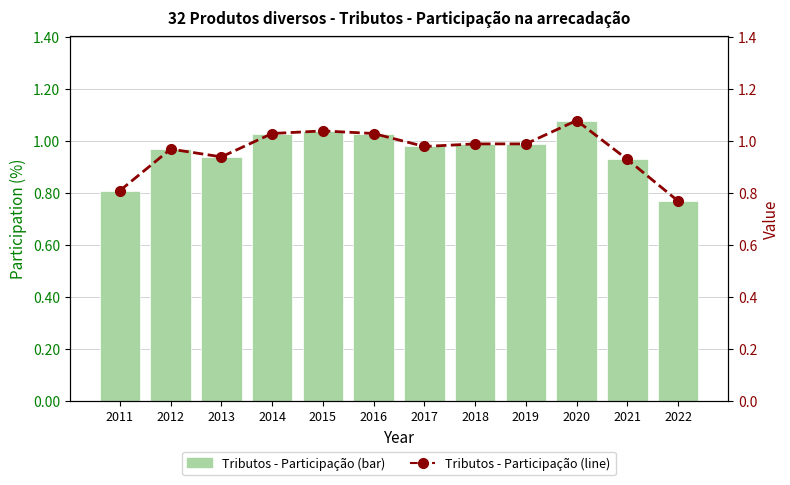

What is the difference between the second highest and minimum values in the 32 Produtos diversos - Tributos (bar) series?

0.3